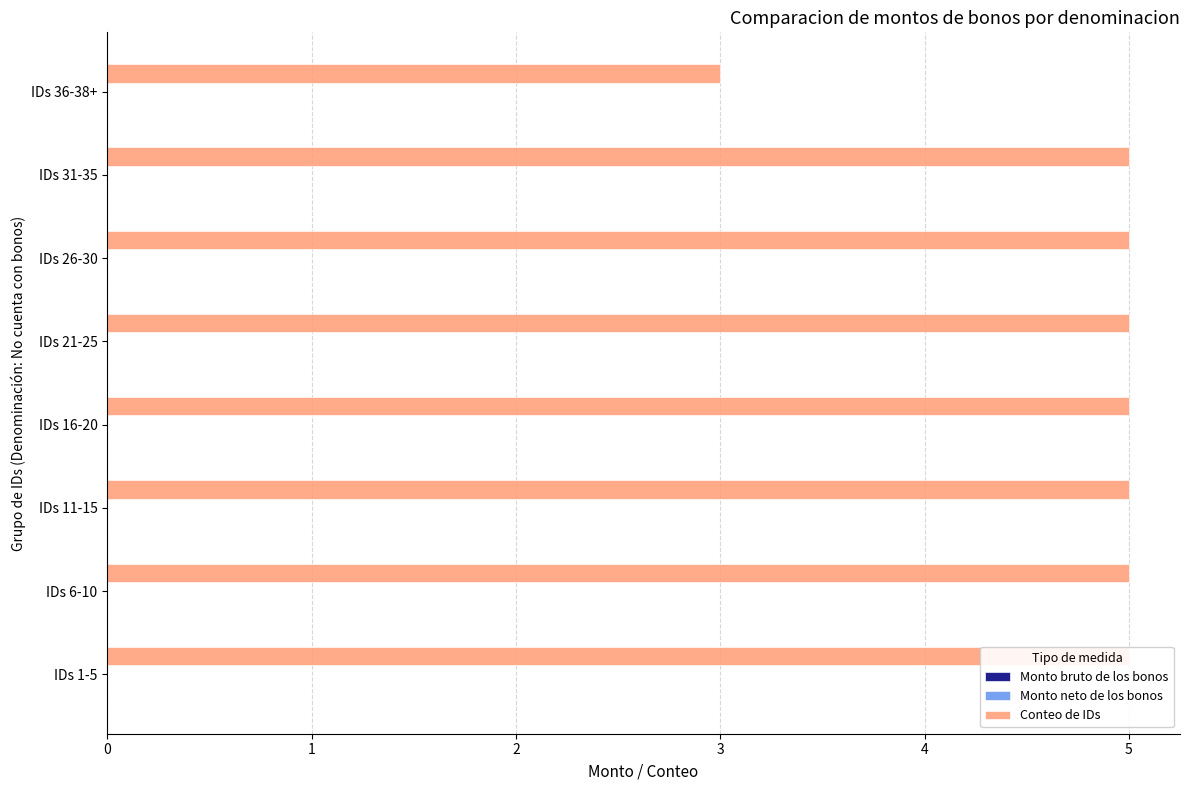

What value does the Conteo de IDs series have at IDs 16-20?

5.0